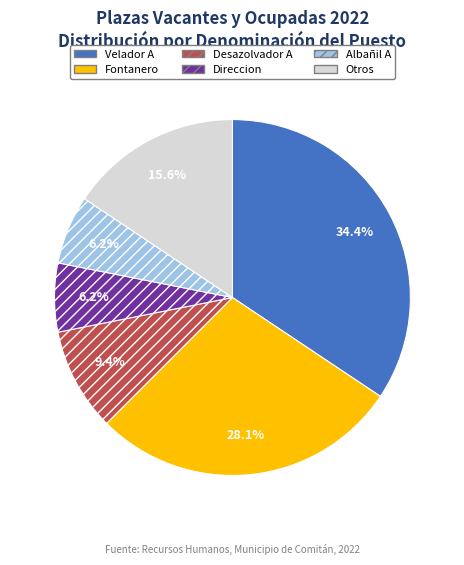

Is there any slice that represents more than half of the pie?

No